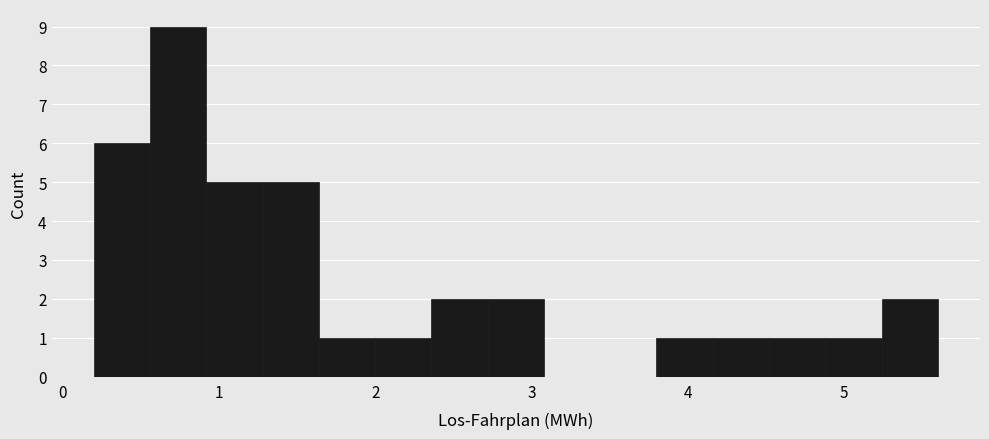

Around what value on the x-axis is the tallest bar? Give the approximate position of its centre, as read against the axis.

0.7